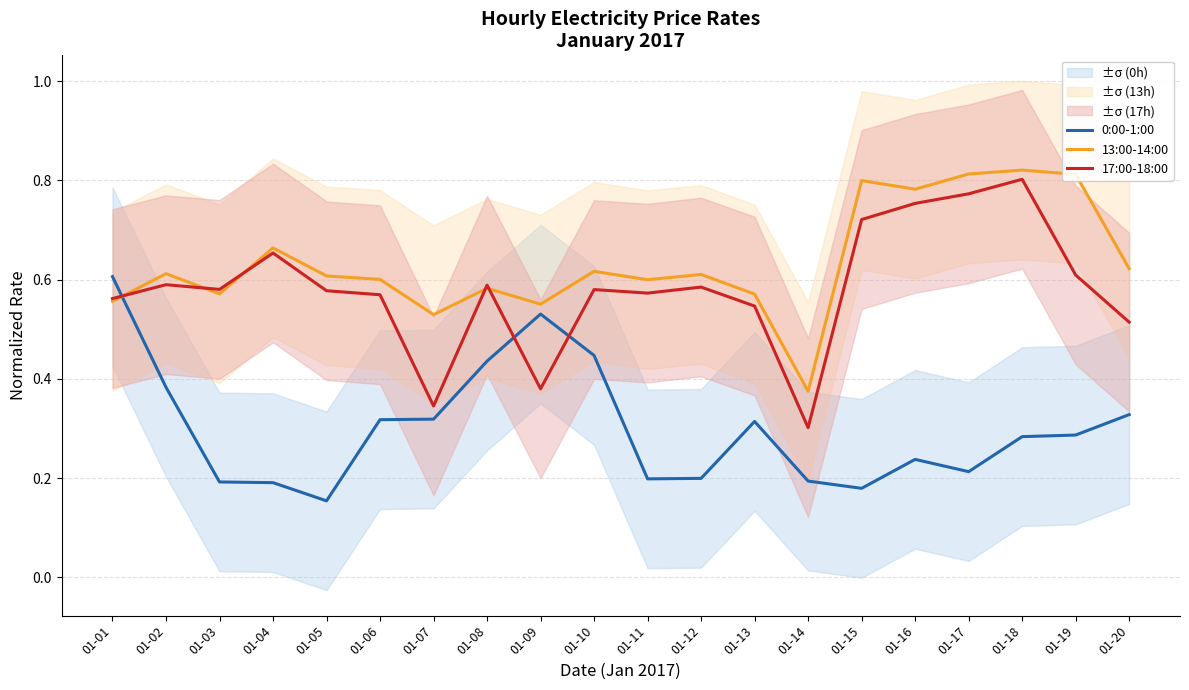

Read the 0:00-1:00 value at 01-06.

0.3